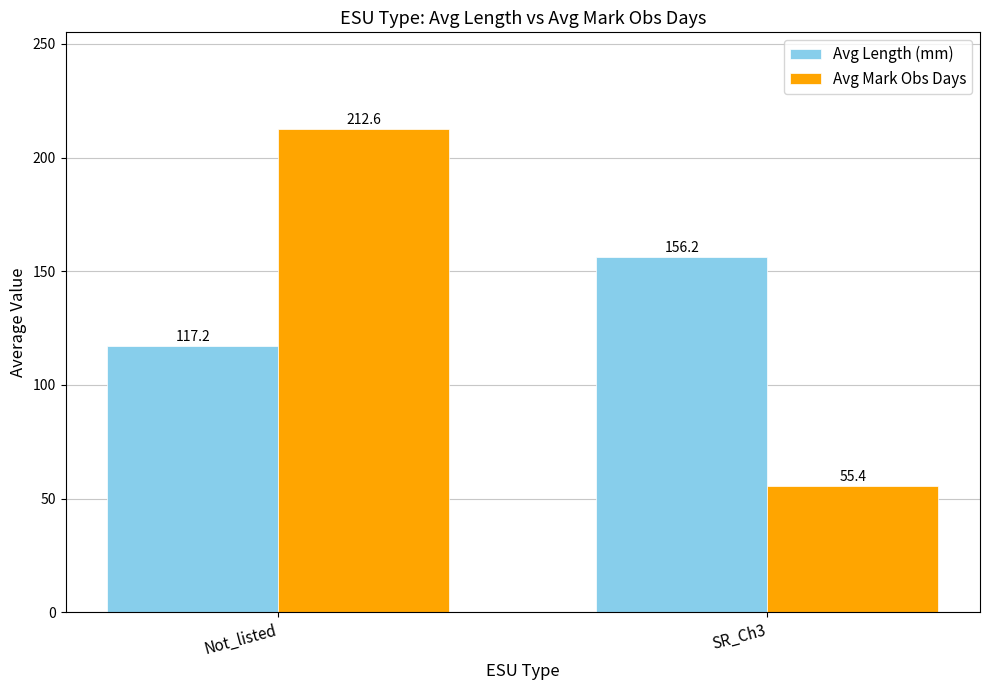

What is the difference between the maximum and minimum values in the Avg Mark Obs Days series?

157.2